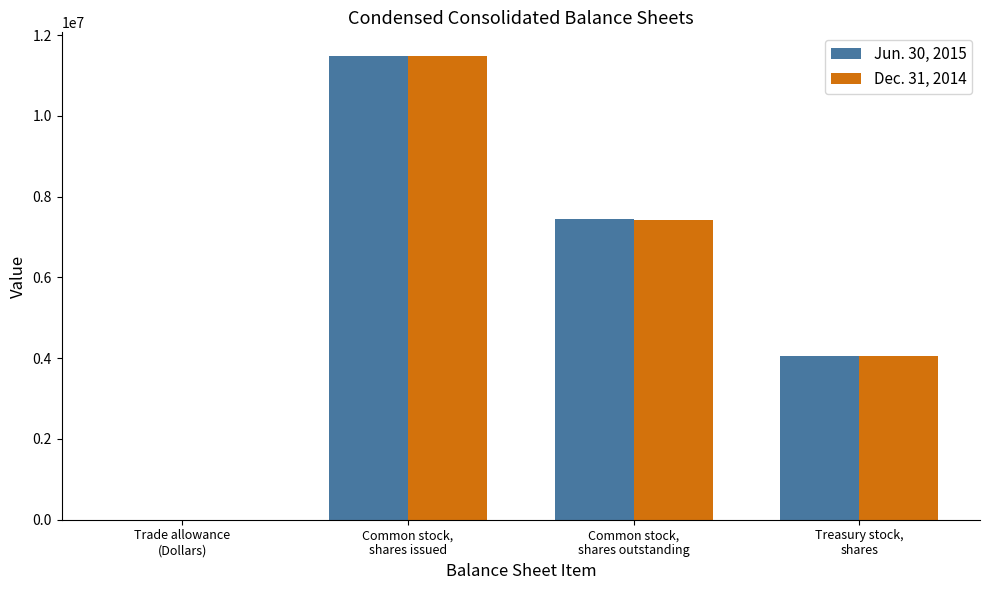

What is the maximum value shown in the chart?

11495121